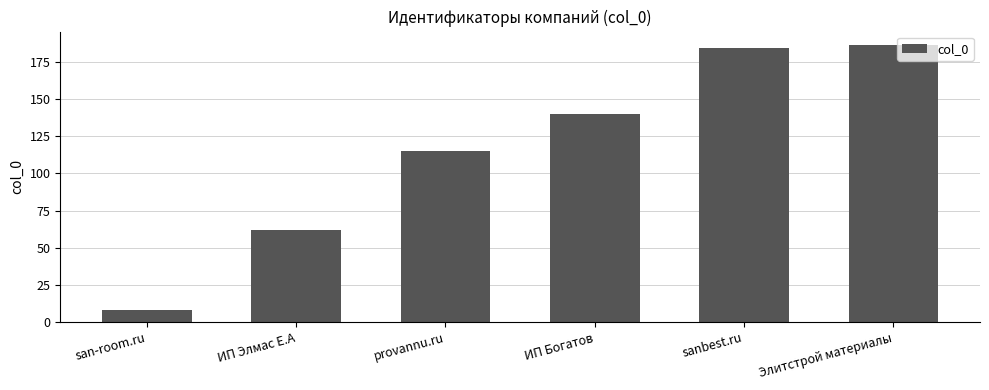

Is it true that the value at Элитстрой материалы is 186?

True